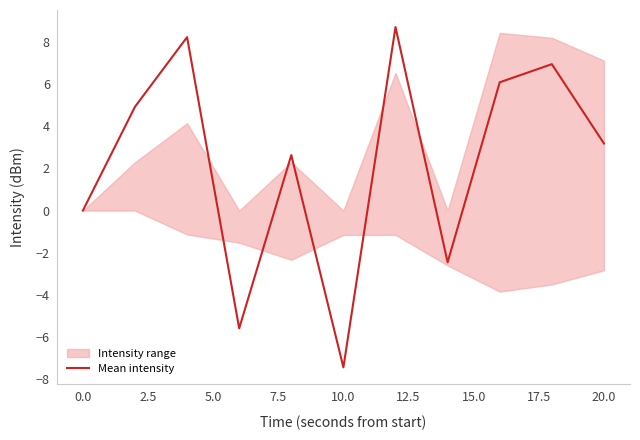

Is it true that Mean intensity equals 0.0 at 0.0?

True